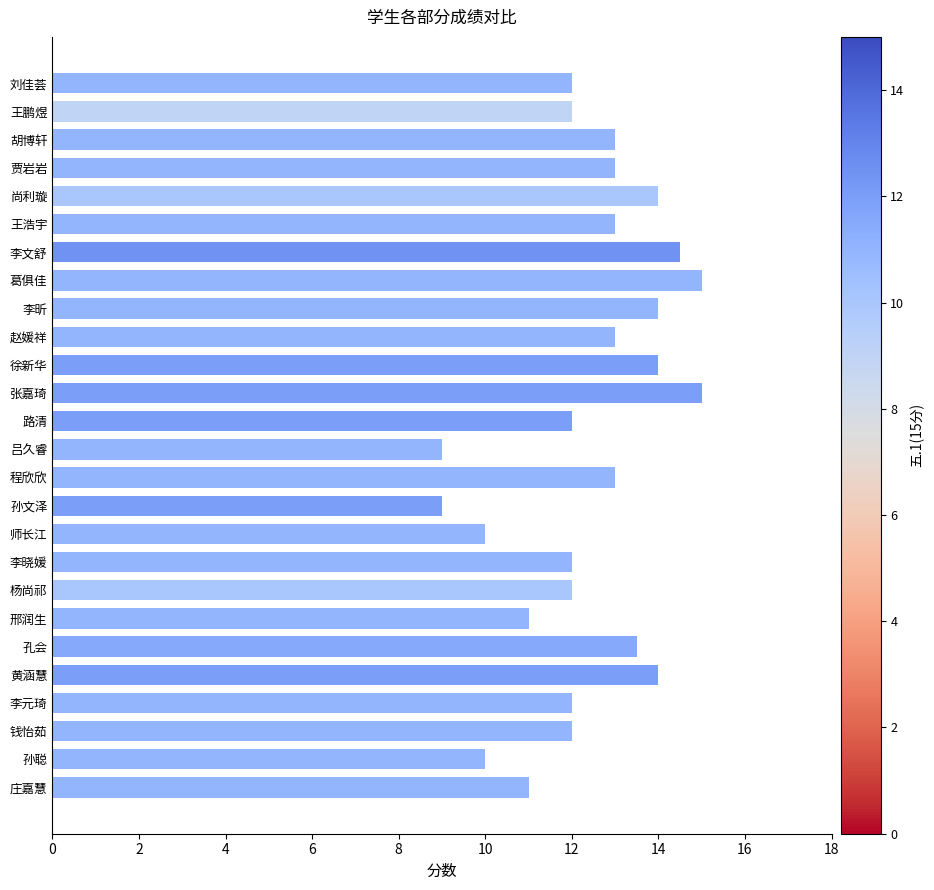

Between 李文舒 and 徐新华, which is larger?

李文舒